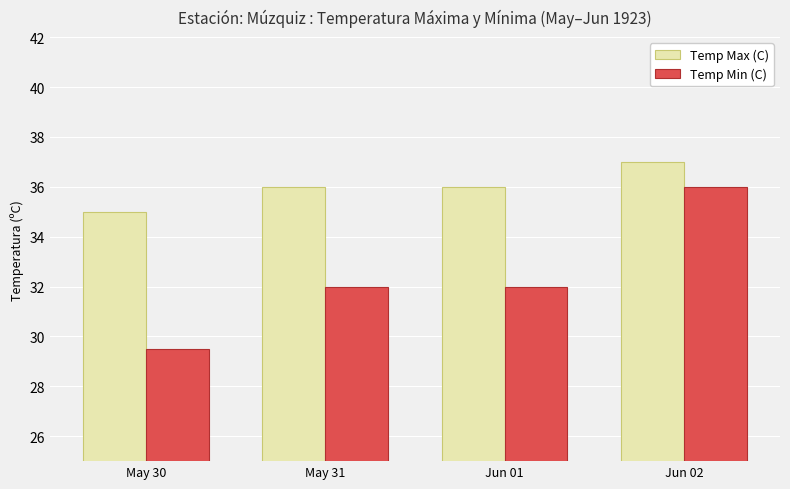

True or false: Temp Max (C) has a value of 13.8 at May 30.

False